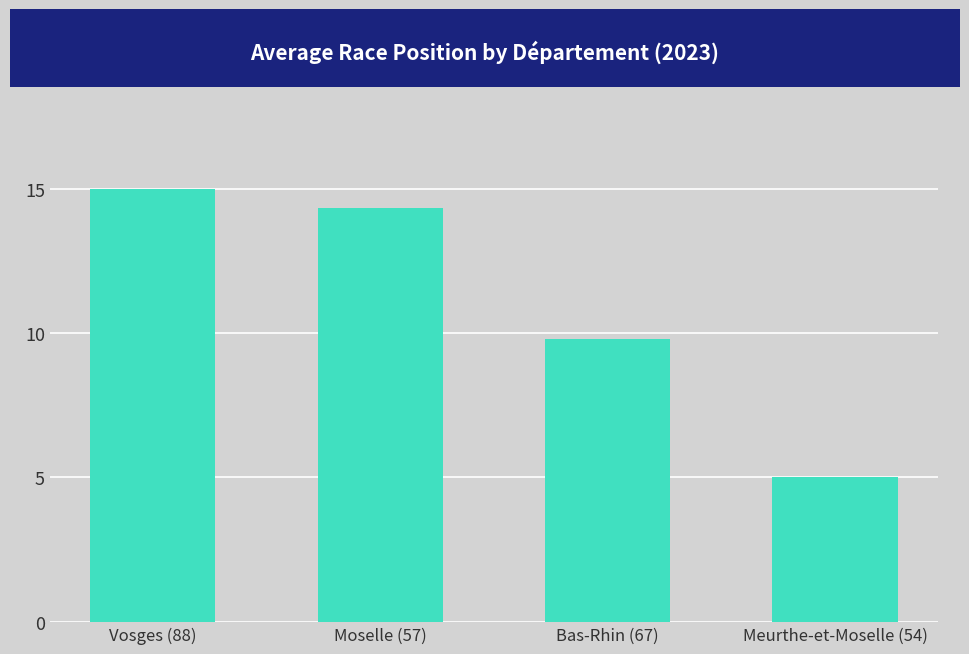

Are the bars horizontal?

No